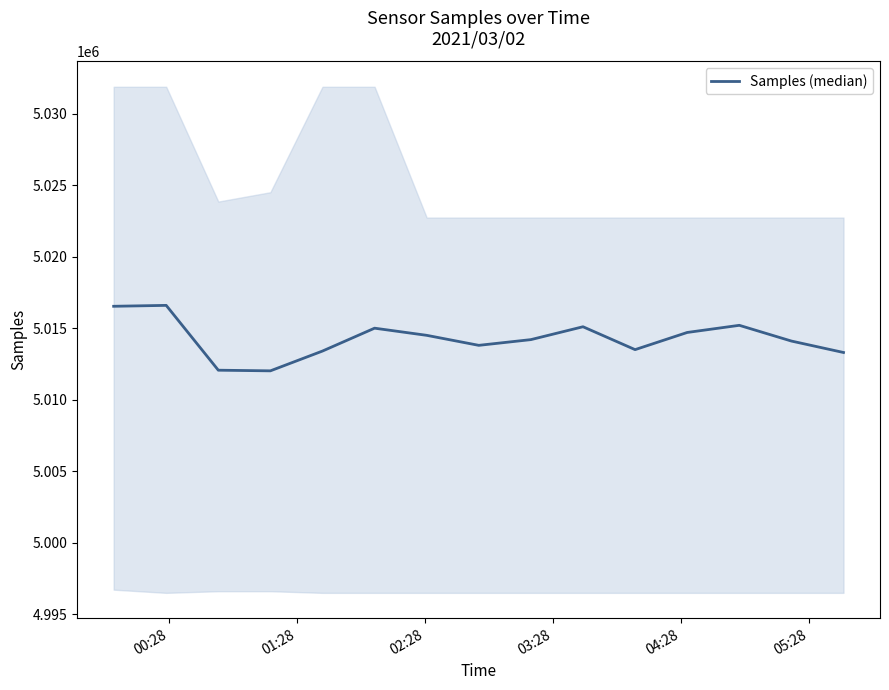

True or false: the data has more than 0 interior local peaks.

True